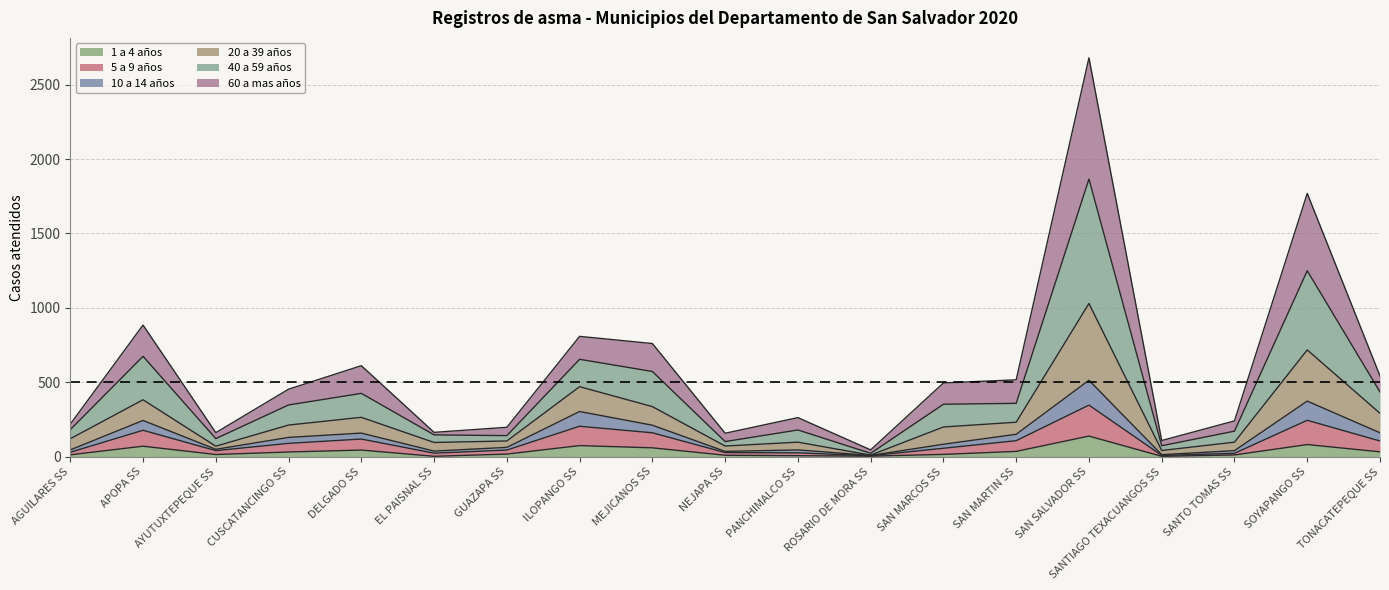

True or false: 5 a 9 años has a value of 107 at SAN MARTIN SS.

True